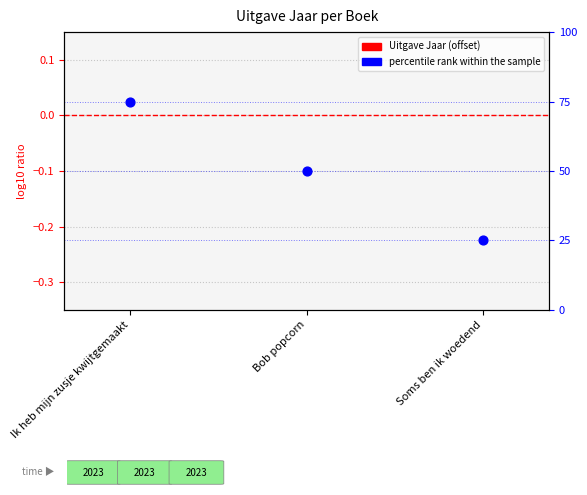

Which series has the largest Y range (max minus min)?

percentile rank within the sample